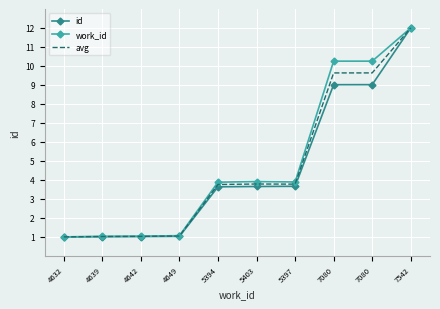

What are all the series names shown in the legend?

id, work_id, avg